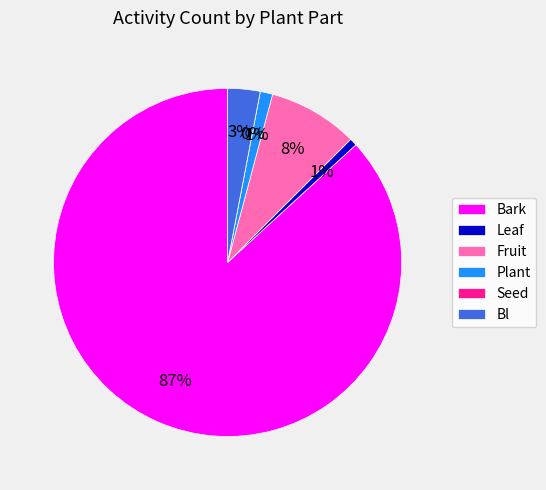

Is it true that Leaf is 35% of the pie?

False